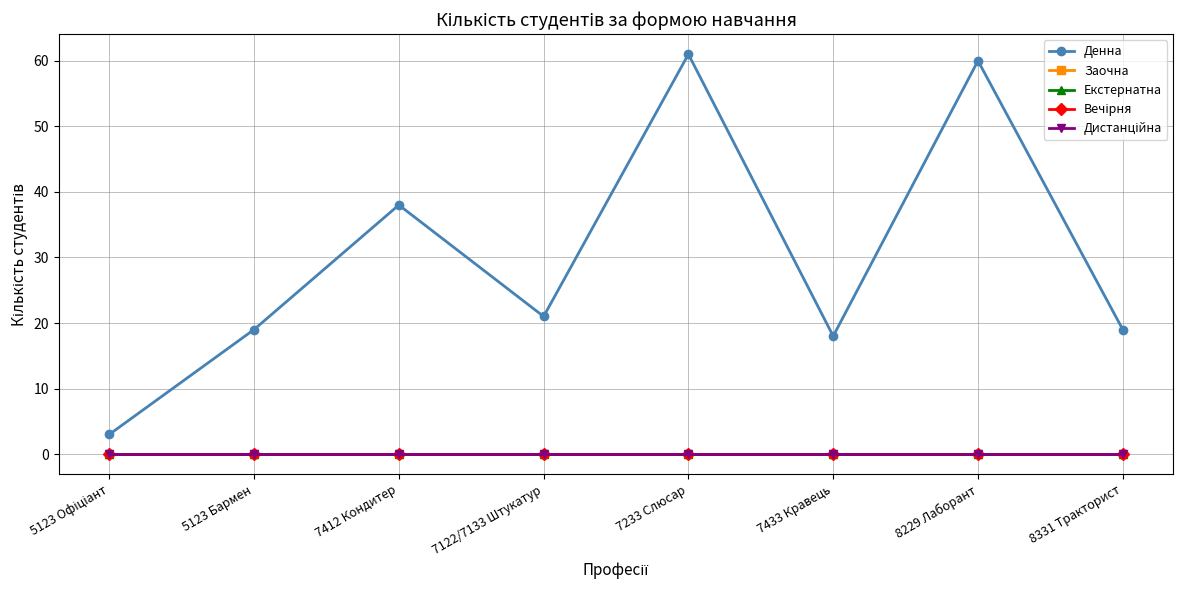

Does the chart have visible grid lines?

Yes